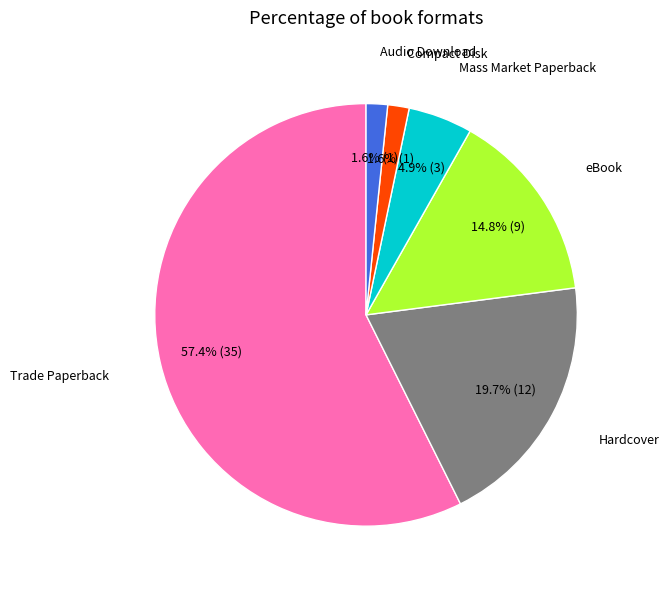

Is Trade Paperback the majority of the pie?

Yes